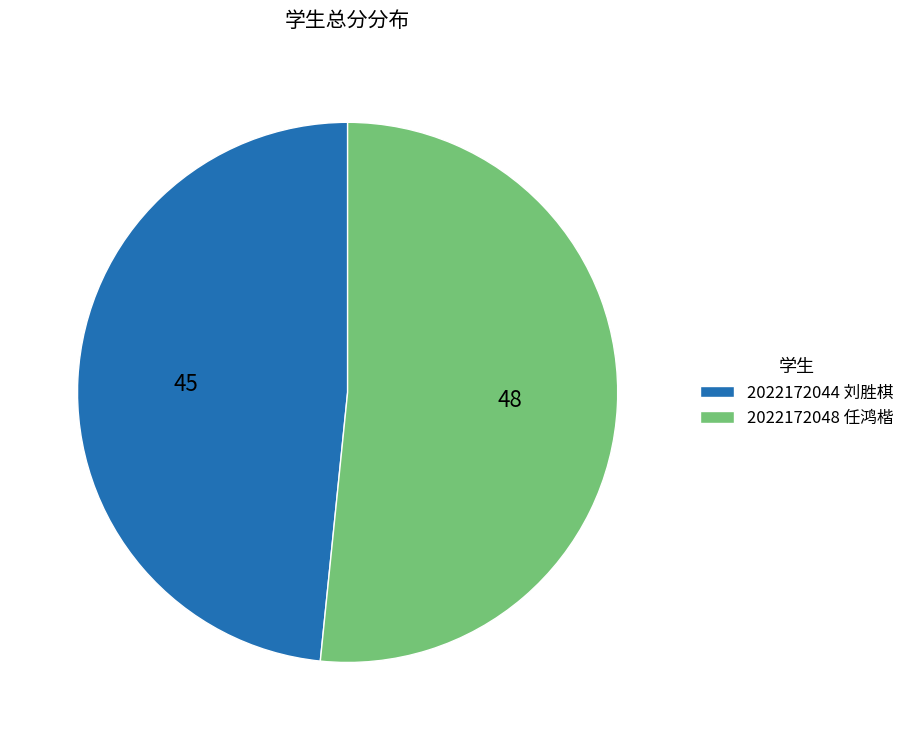

The 2022172048 任鸿楷 slice represents 52% of the pie. True or false?

True